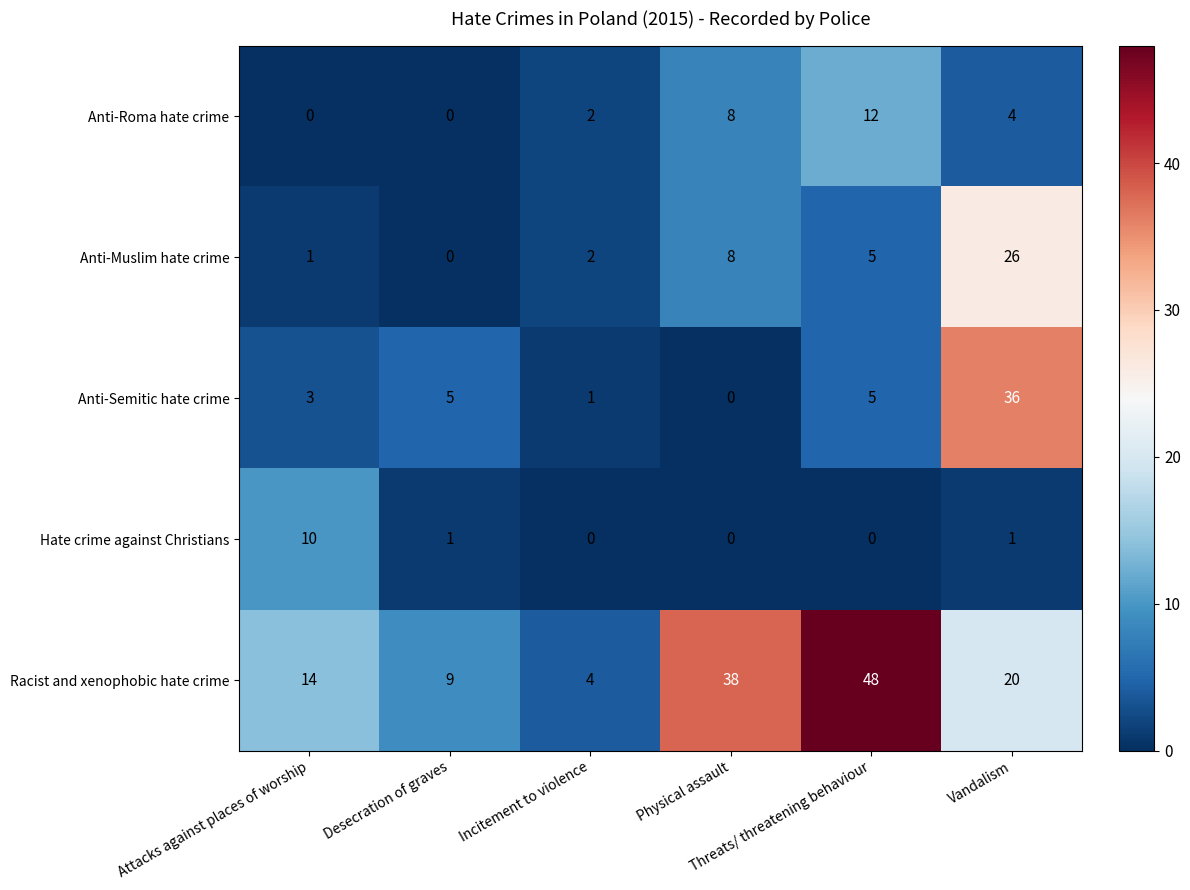

Which series has the widest spread of values?

Racist and xenophobic hate crime